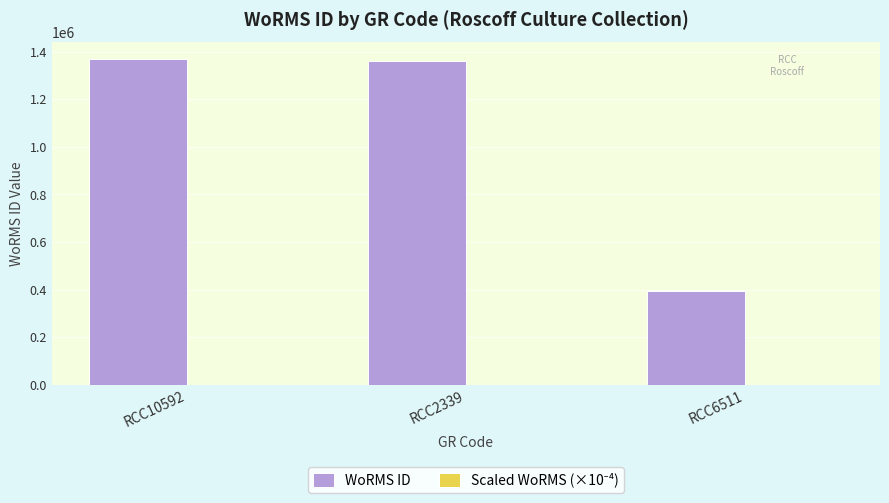

What is the sum of all WoRMS ID values?

3127540.0